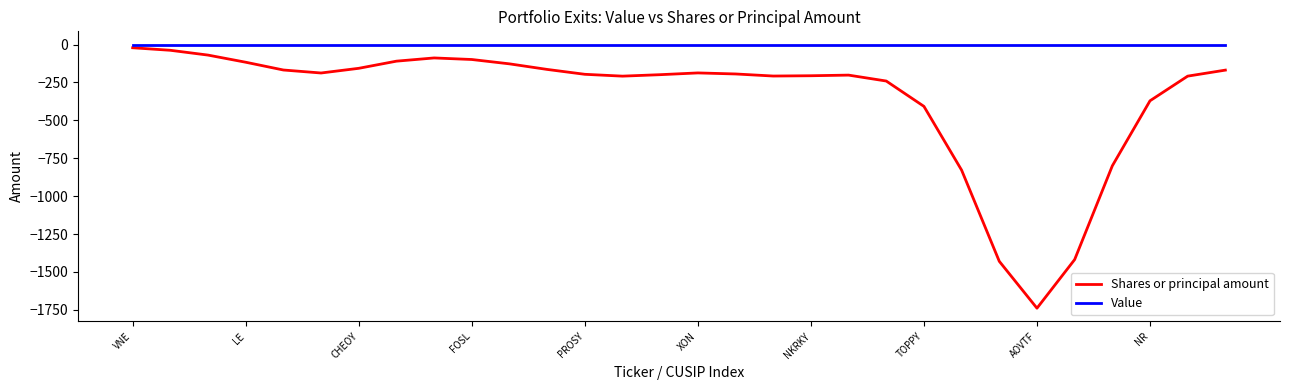

List the series in order of their overall mean, highest first.

Value, Shares or principal amount